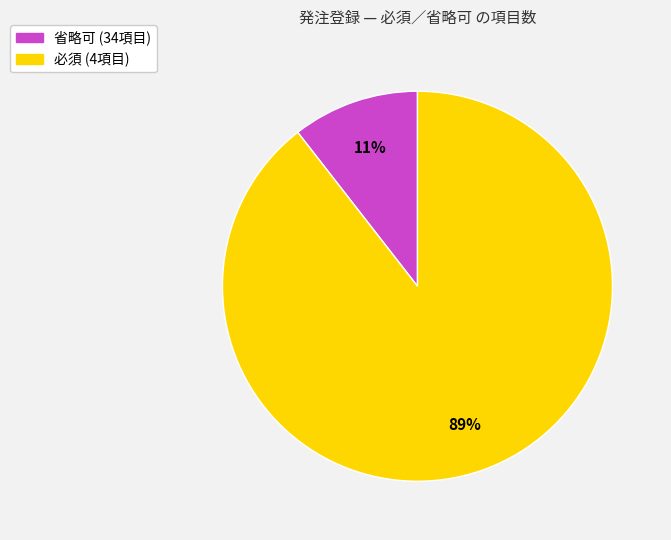

Does any single category account for the majority?

Yes